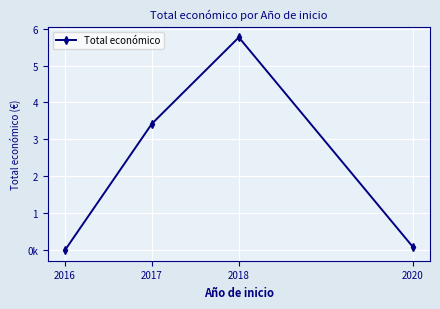

What is the value of the 4th point from the left?

99743